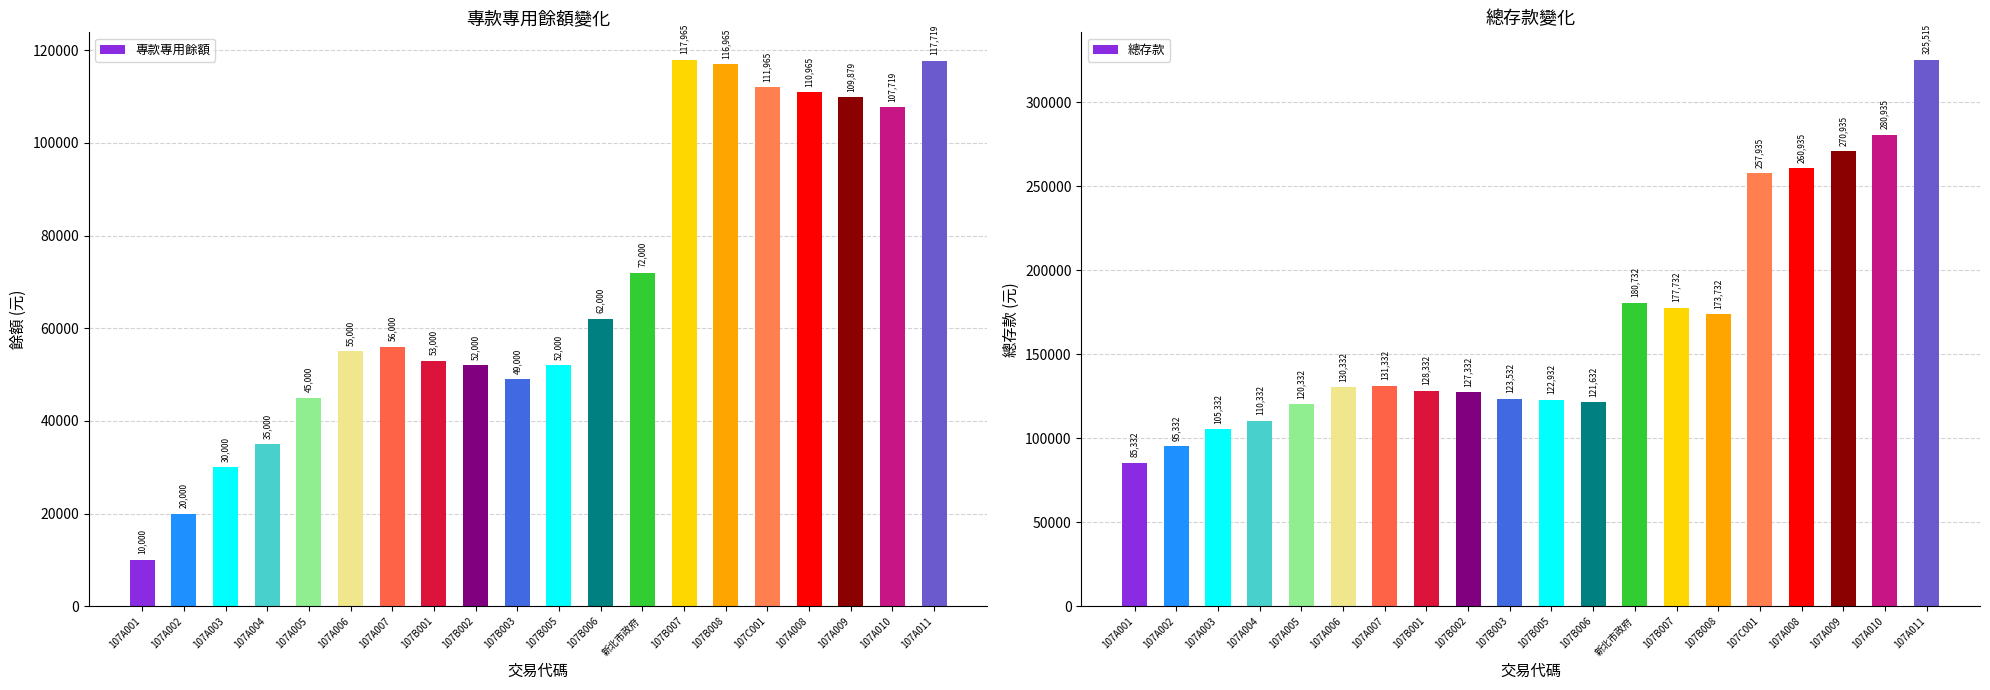

Which has a higher value, 107A010 or 107A007?

107A010